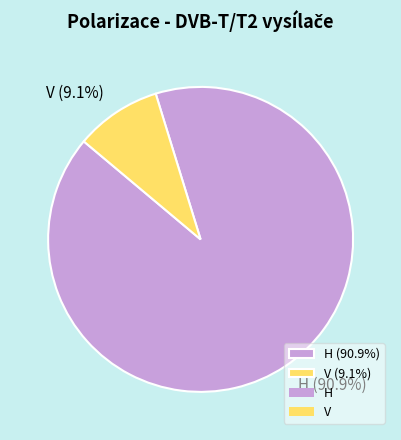

What percentage is the H slice, to the nearest percent?

91%